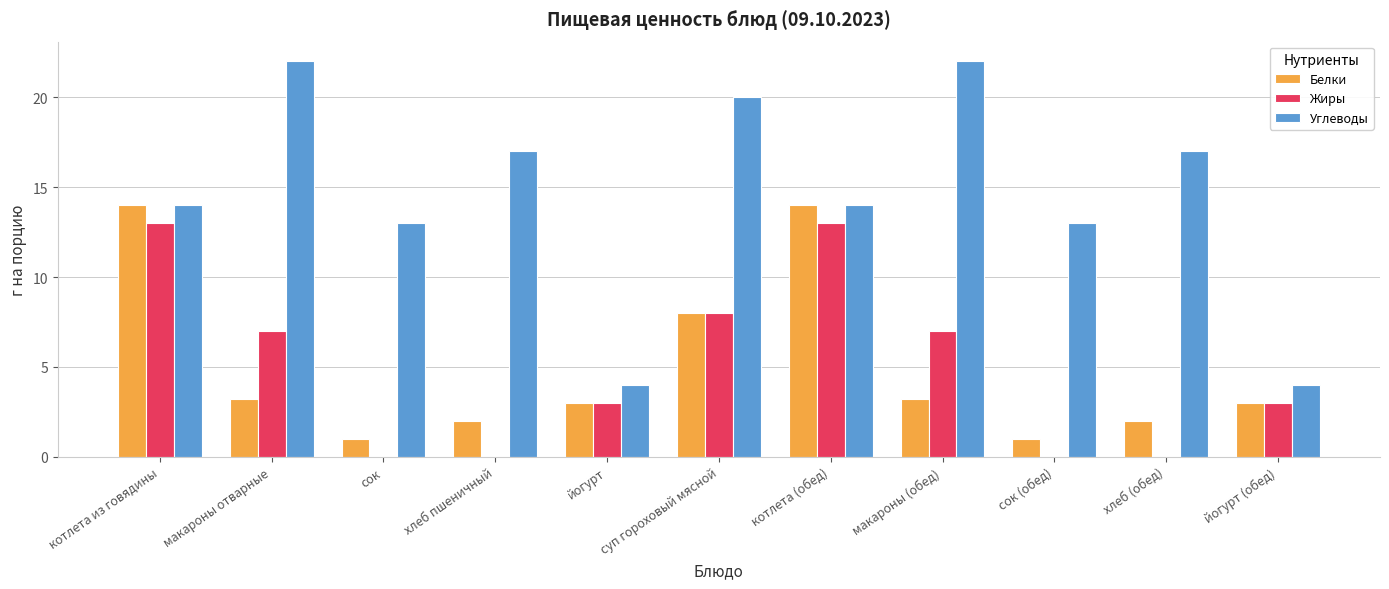

Between котлета (обед) and йогурт (обед), which series saw the biggest shift?

Белки